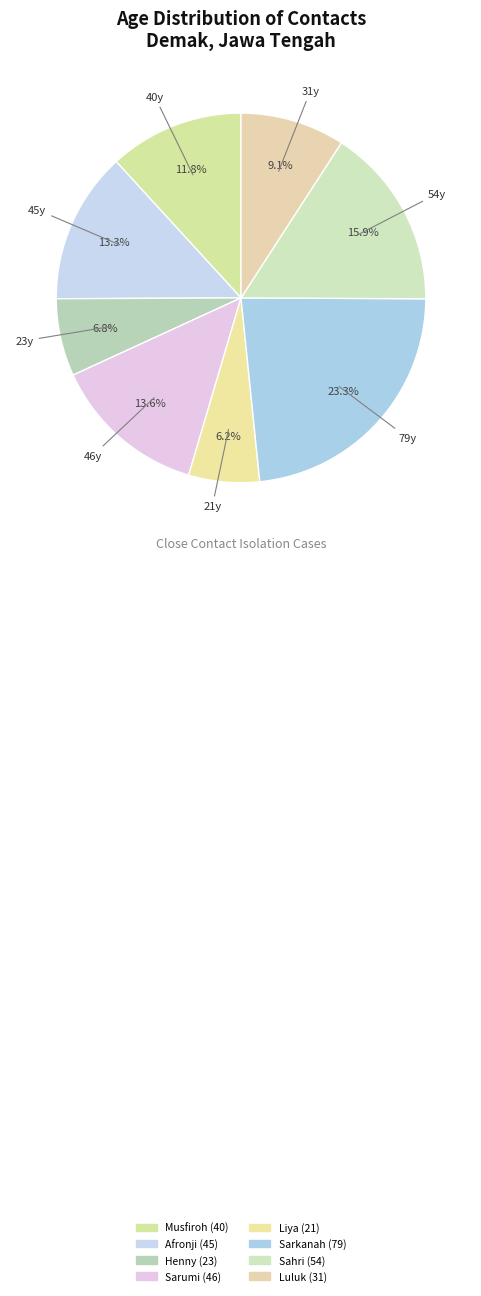

How many slices are in this pie chart?

8